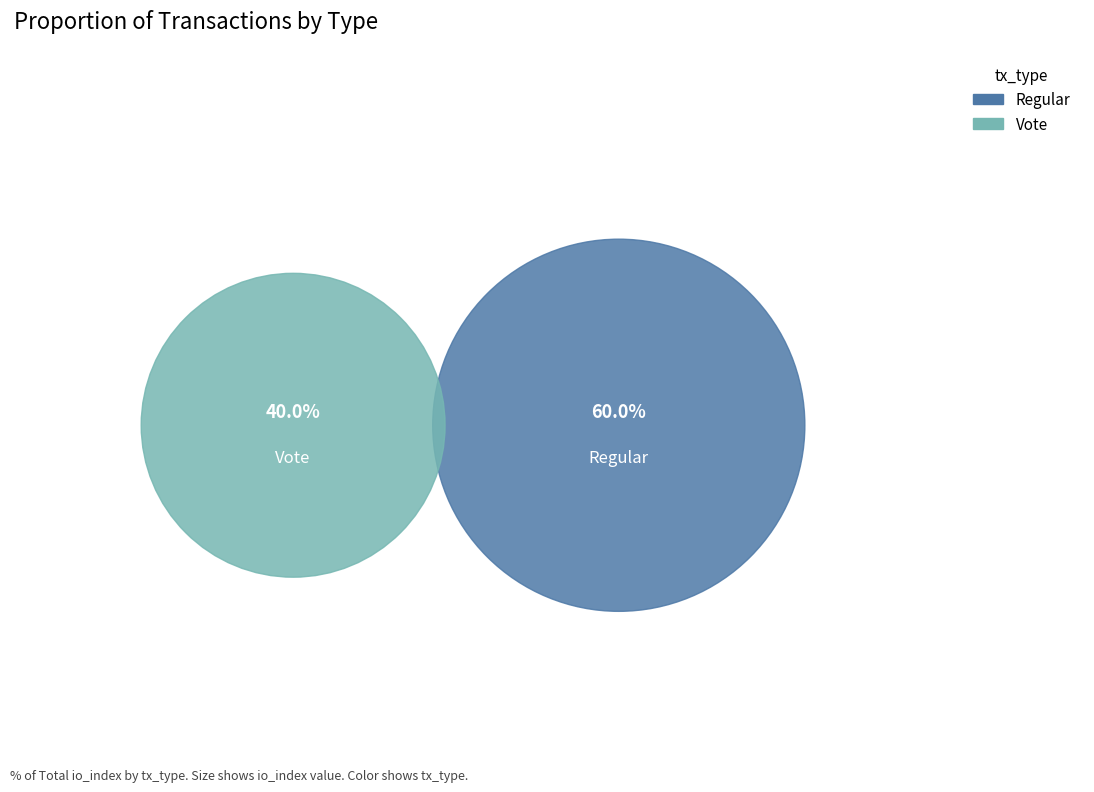

True or false: Regular (io_index=3) accounts for 60% of the total.

True